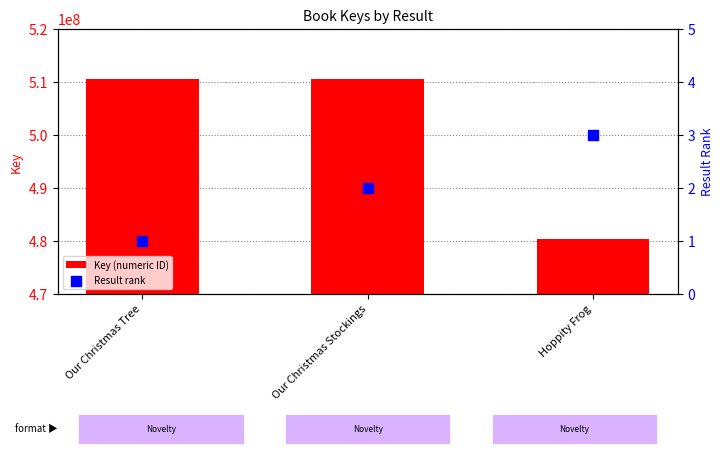

Which series reaches the minimum Y coordinate?

Result rank